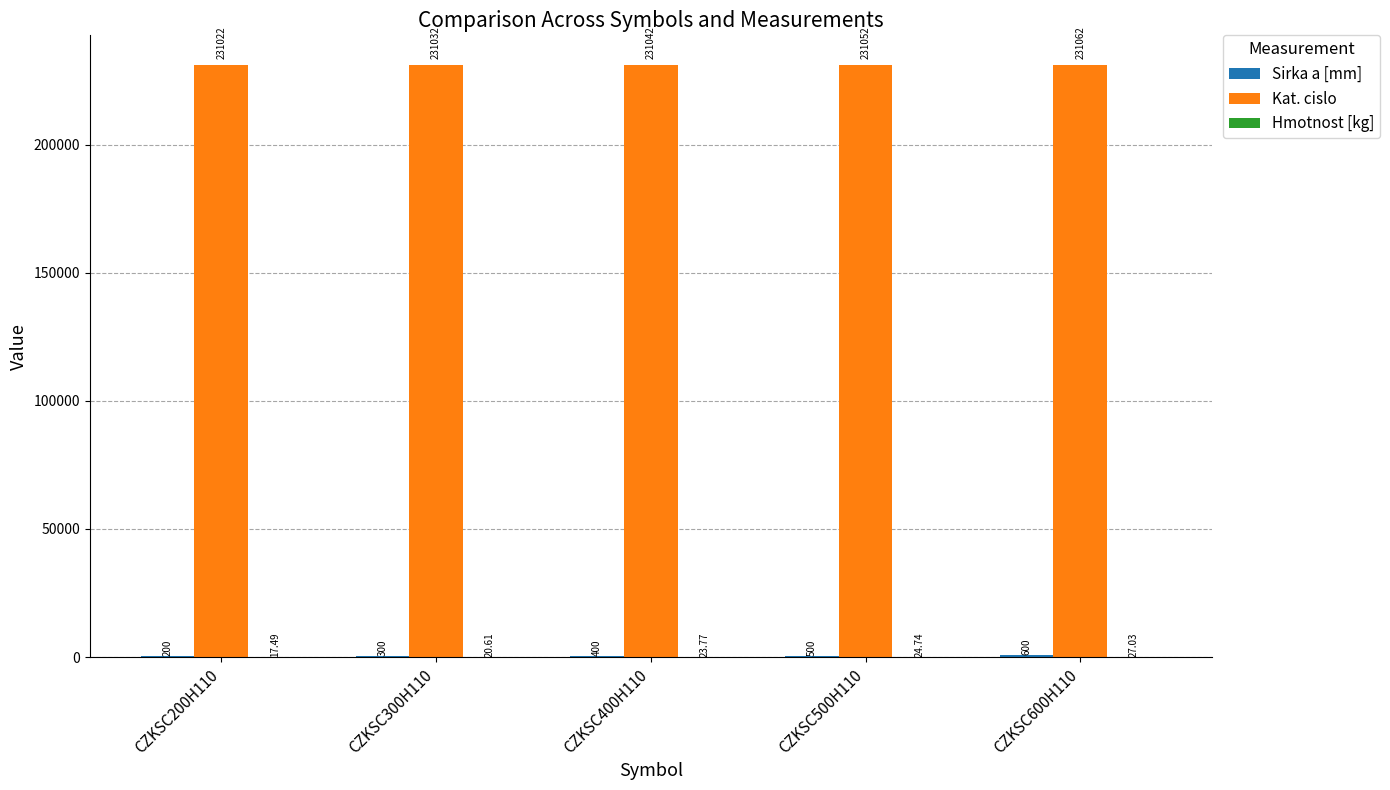

What is the sum of all Kat. cislo values?

1155210.0